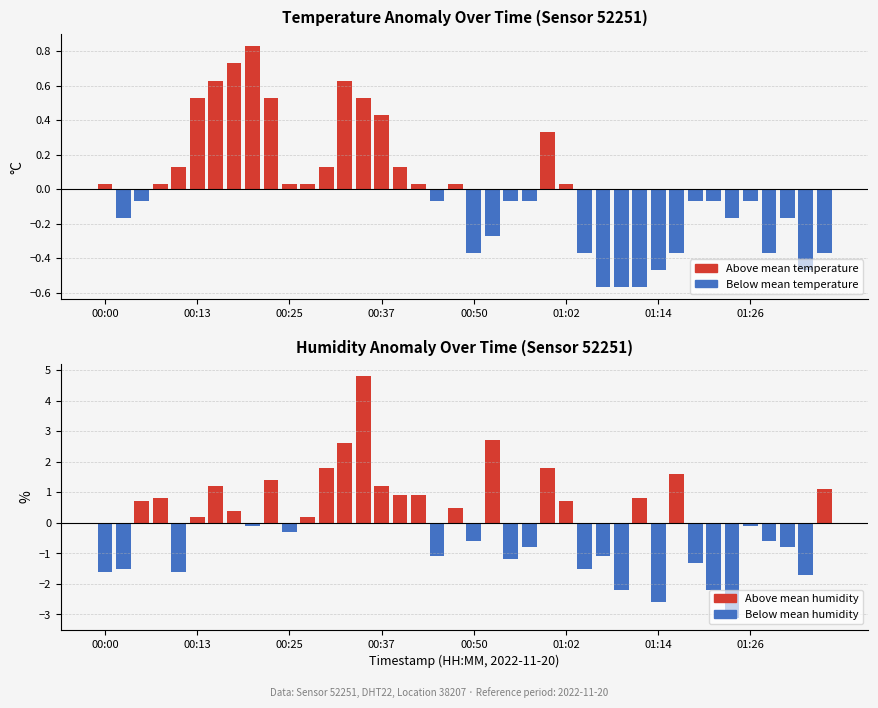

Where is the first local minimum for temperature?

00:03